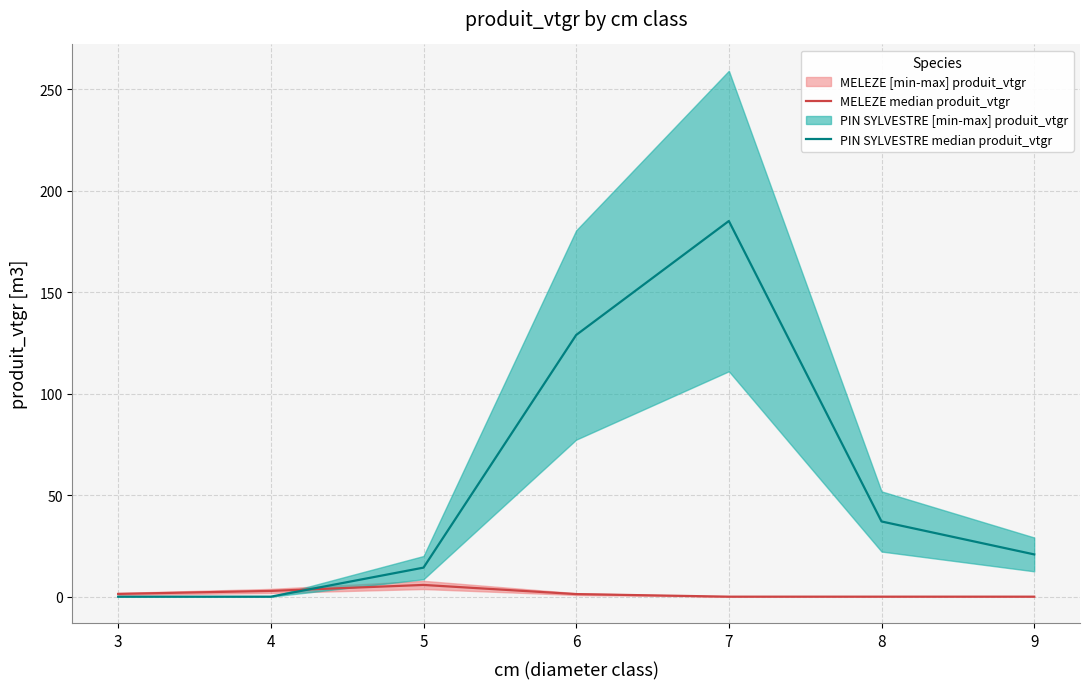

What is the difference between the maximum and minimum values in the PIN SYLVESTRE median produit_vtgr series?

185.1